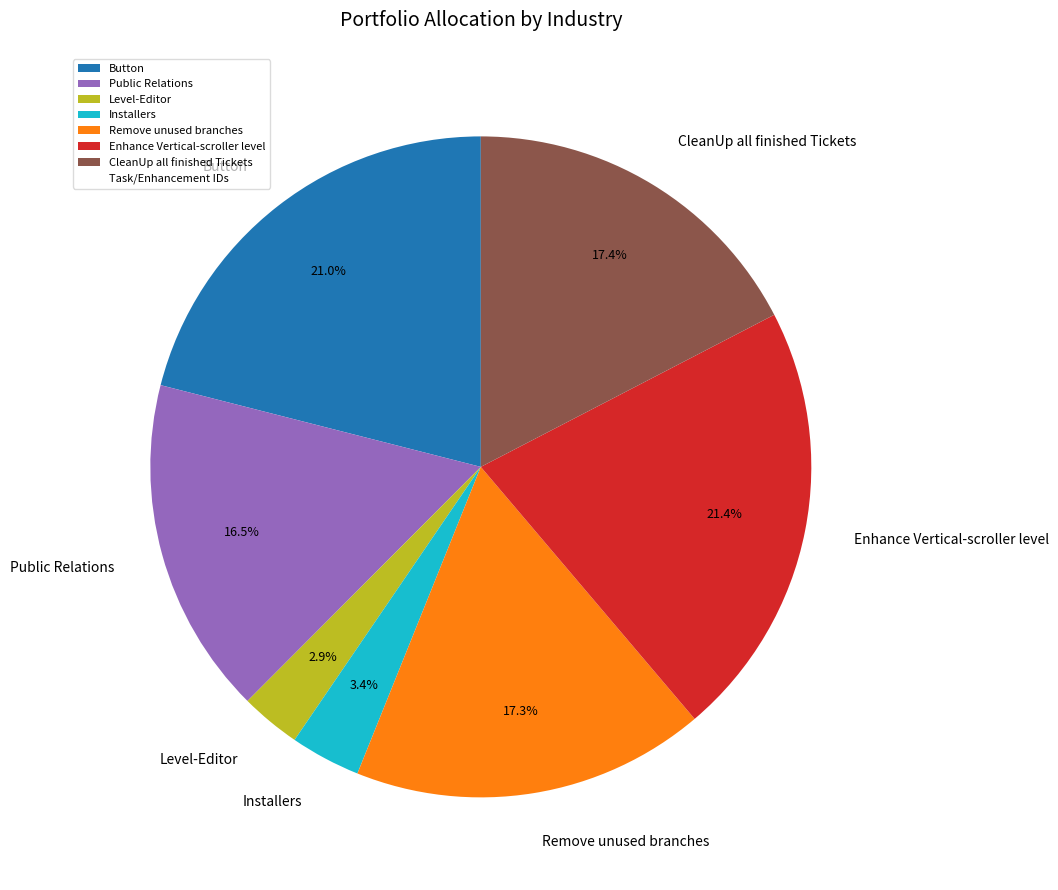

How many segments does this pie chart have?

7